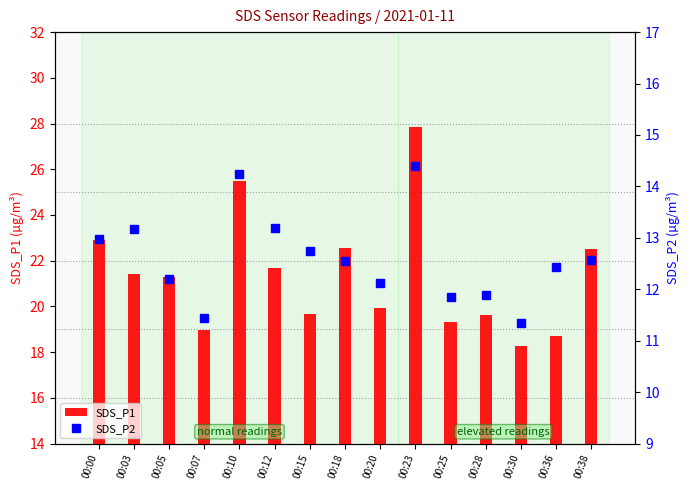

Which category has the lowest value in the SDS_P2 series?

00:30